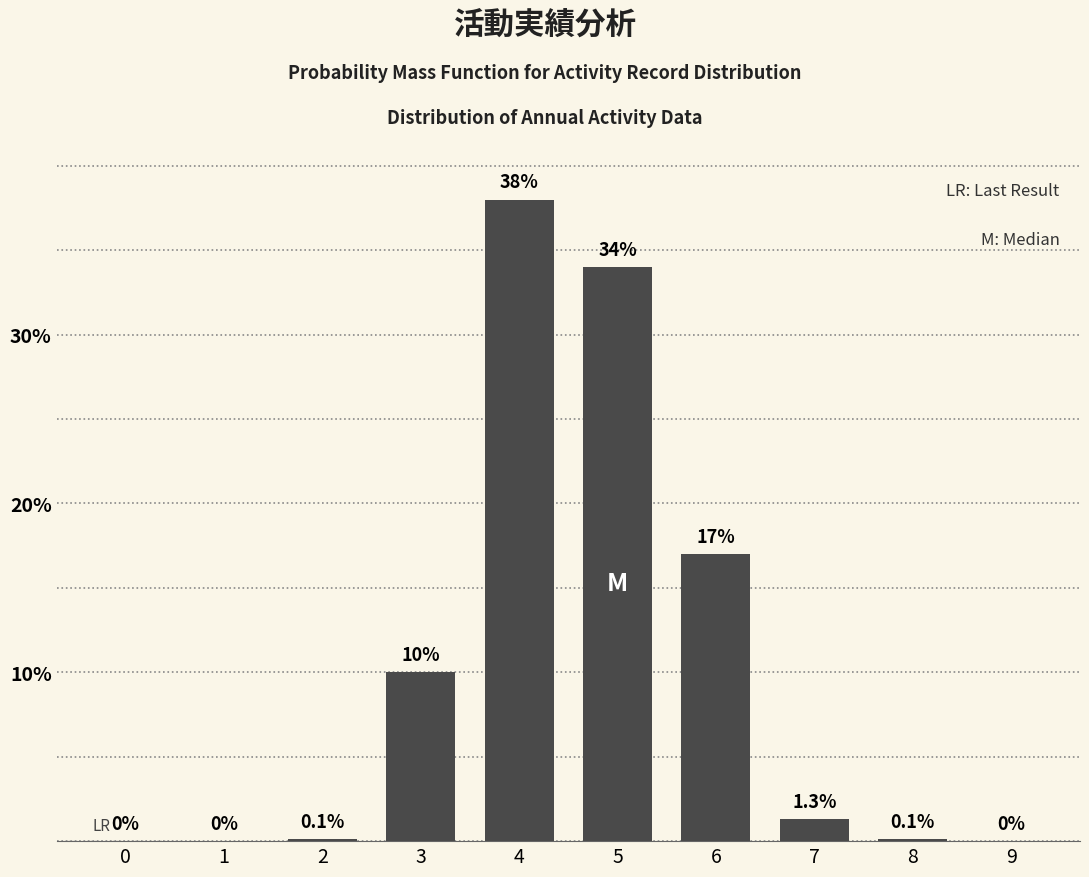

Reading left to right, list all the values displayed in this chart.

0=0.0	1=0.0	2=0.1	3=10.0	4=38.0	5=34.0	6=17.0	7=1.3	8=0.1	9=0.0